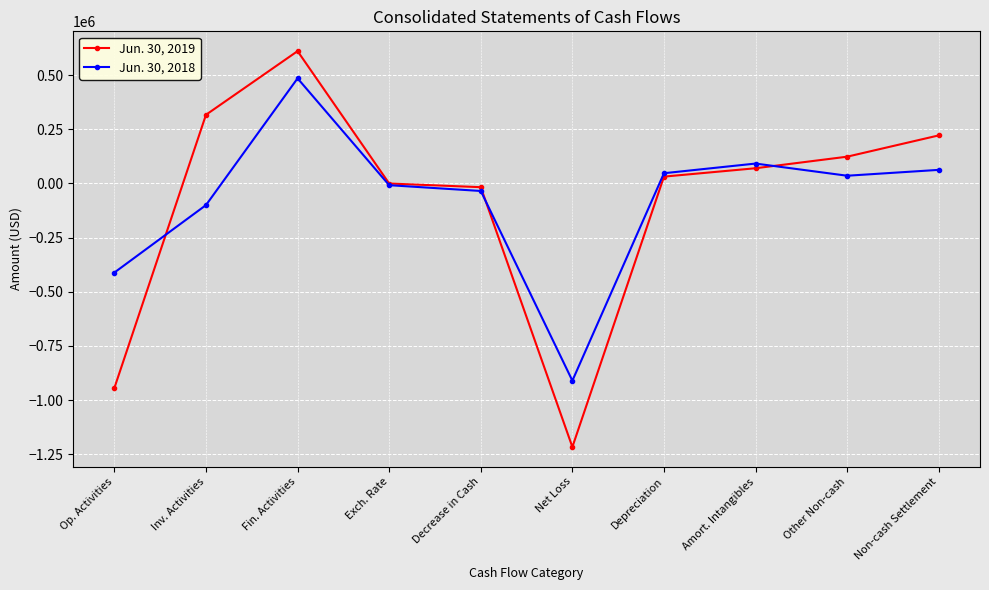

What position from the left is Fin. Activities?

3